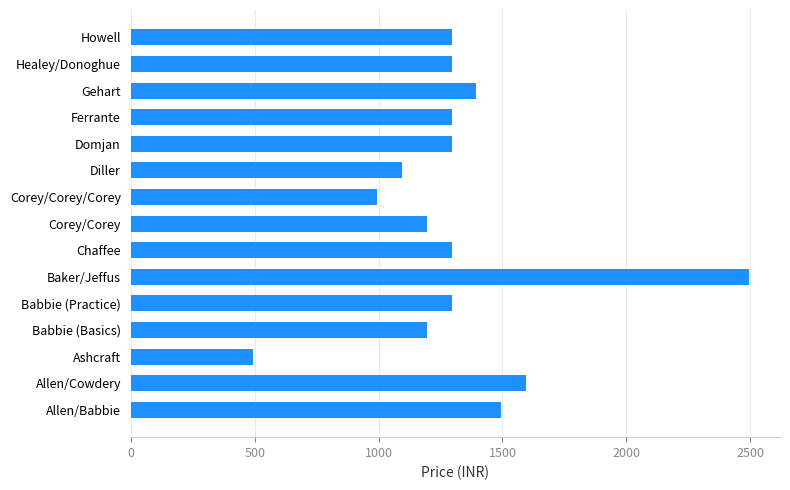

What is the average value?

1315